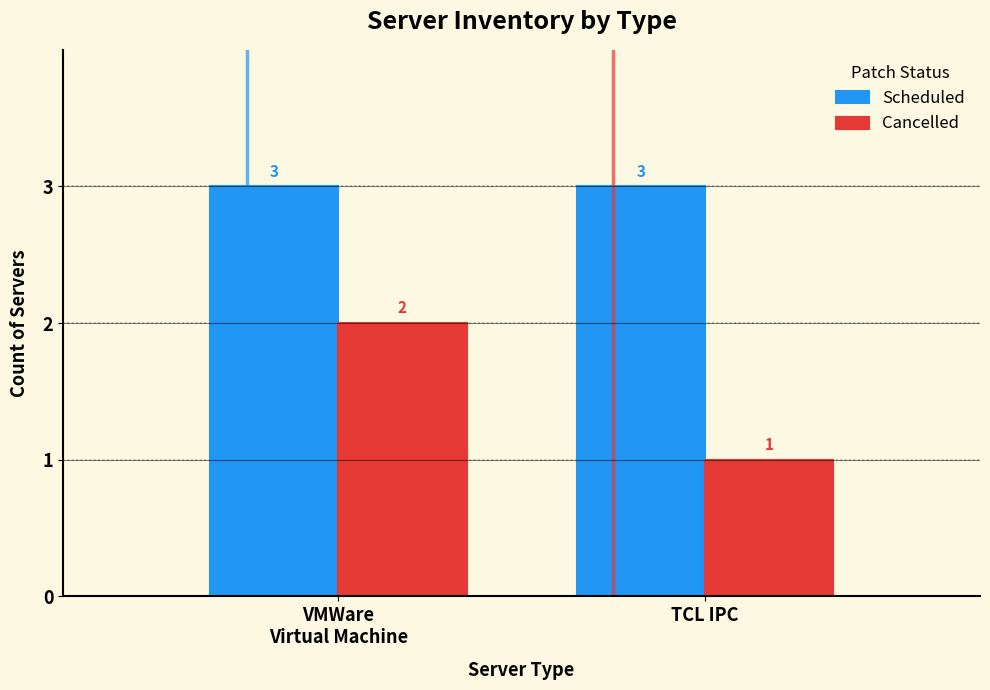

Is the value of Scheduled at VMWare
Virtual Machine greater than the value of Cancelled at VMWare
Virtual Machine?

Yes